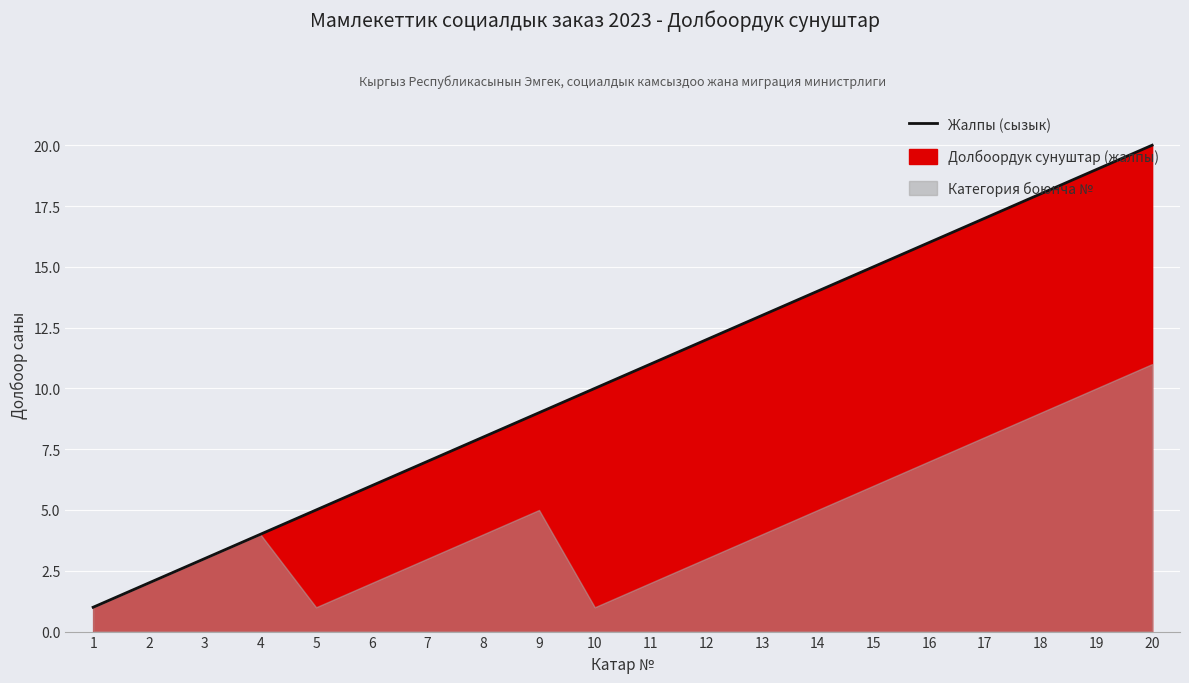

What is the sum of all values?

210